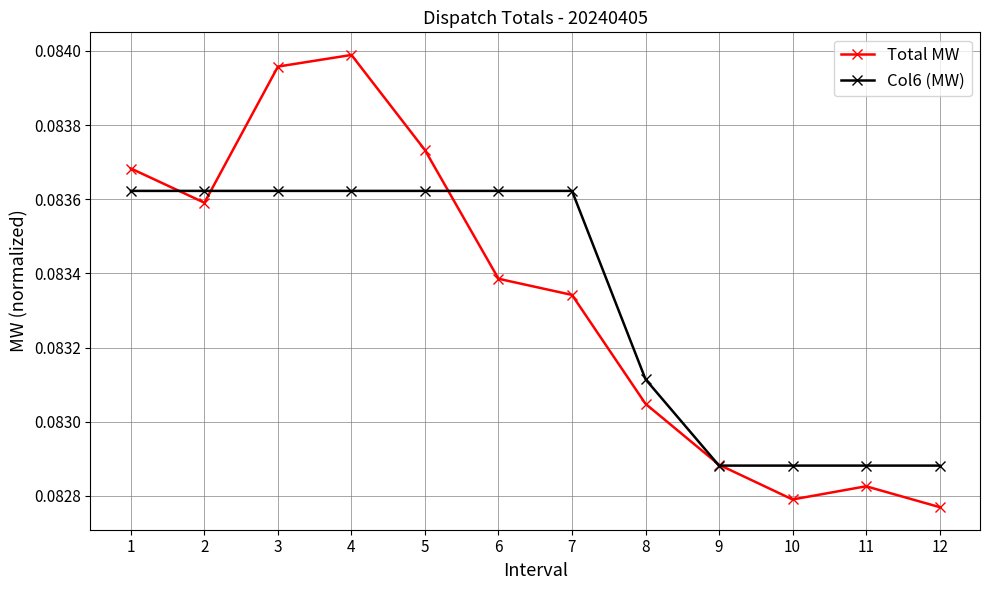

Which series has the largest range (max minus min)?

Total MW